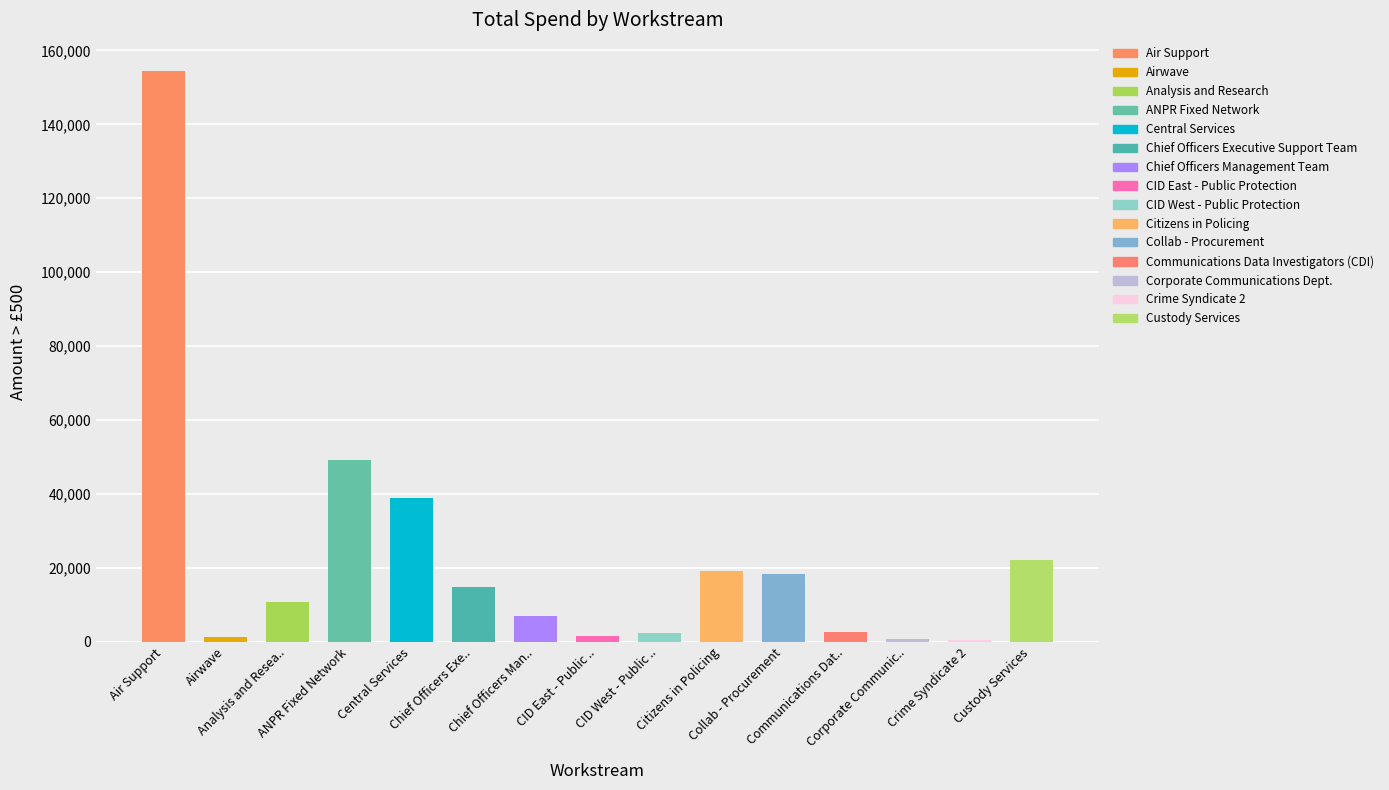

Is it true that the value at Collab - Procurement is 18437.7?

True